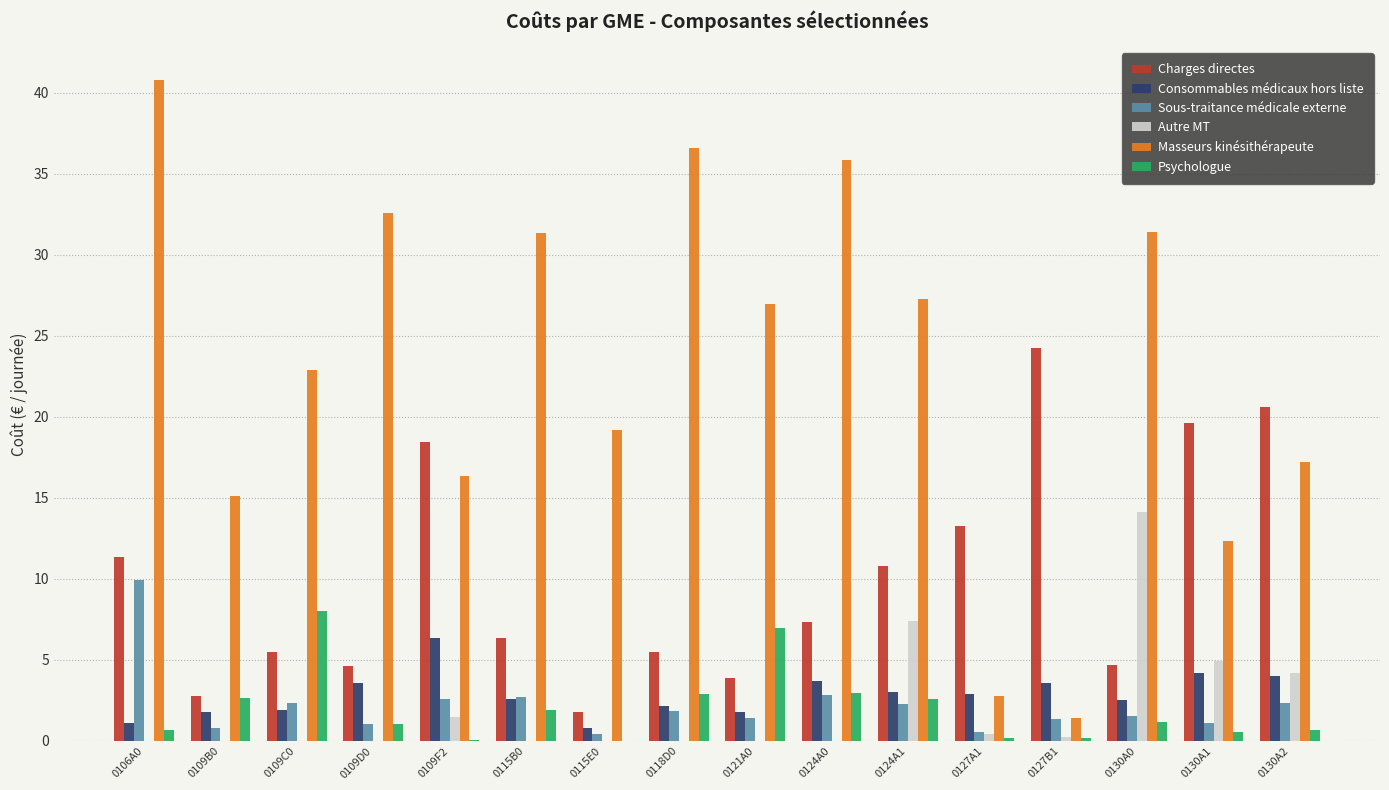

How many groups of bars are there?

16